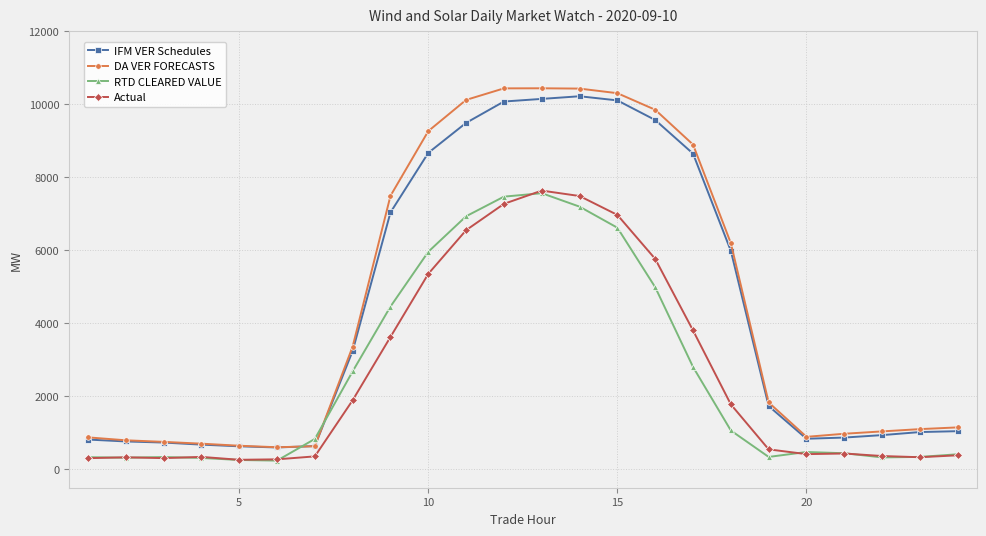

True or false: Actual and RTD CLEARED VALUE intersect in this chart.

True